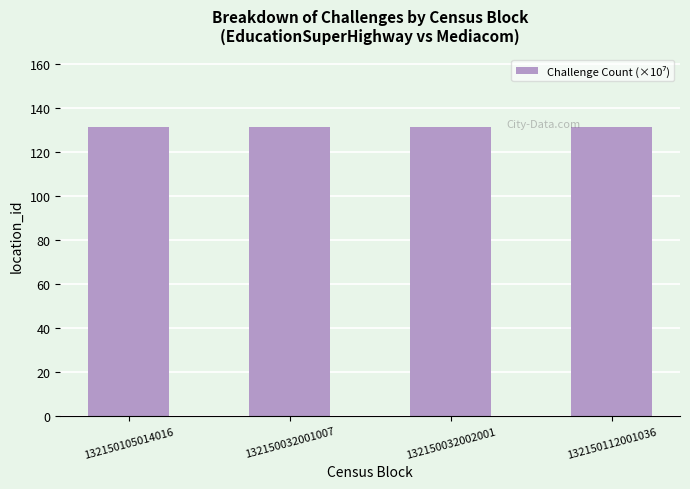

Reading right to left, extract all data points from this chart.

132150112001036=131.3	132150032002001=131.3	132150032001007=131.3	132150105014016=131.3